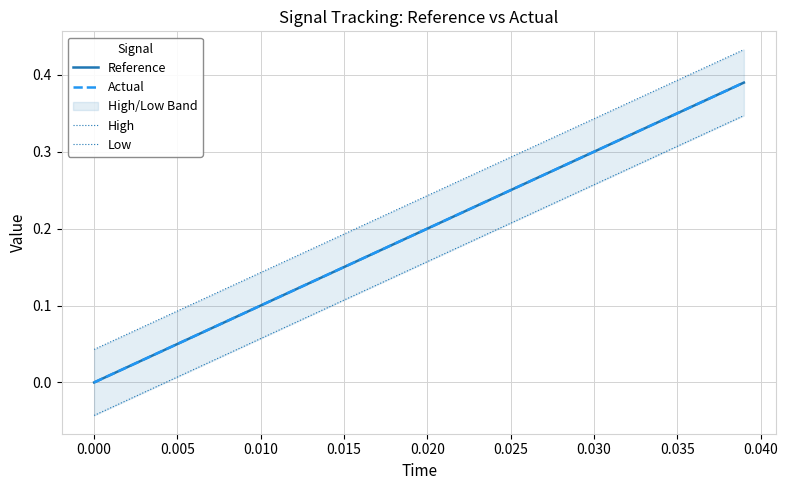

What is the sum of all High values?

3.3